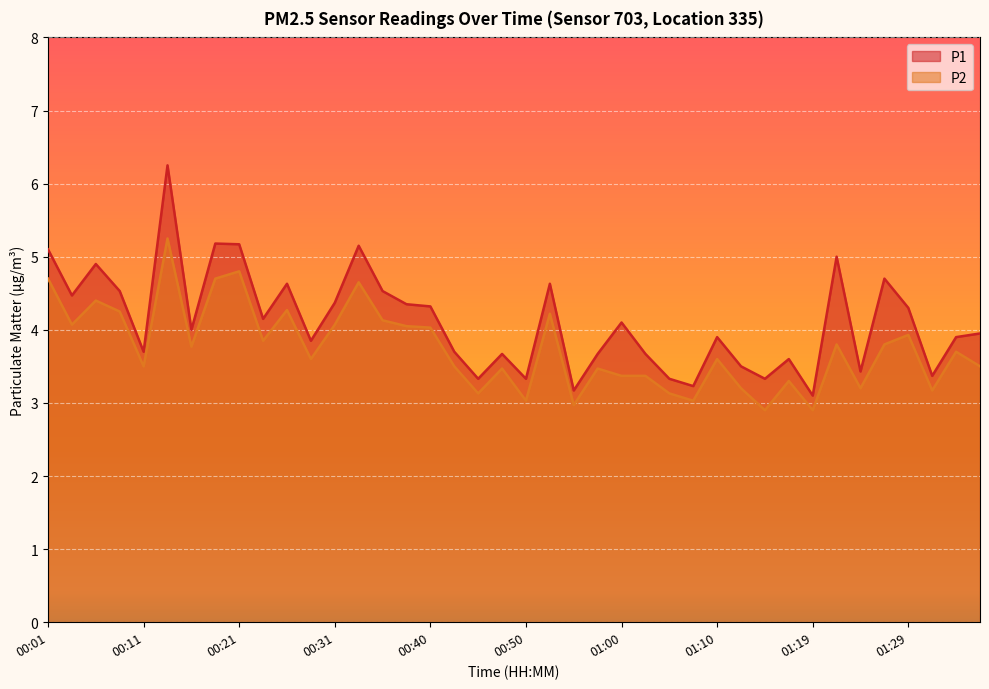

What are all the series names shown in the legend?

P1, P2